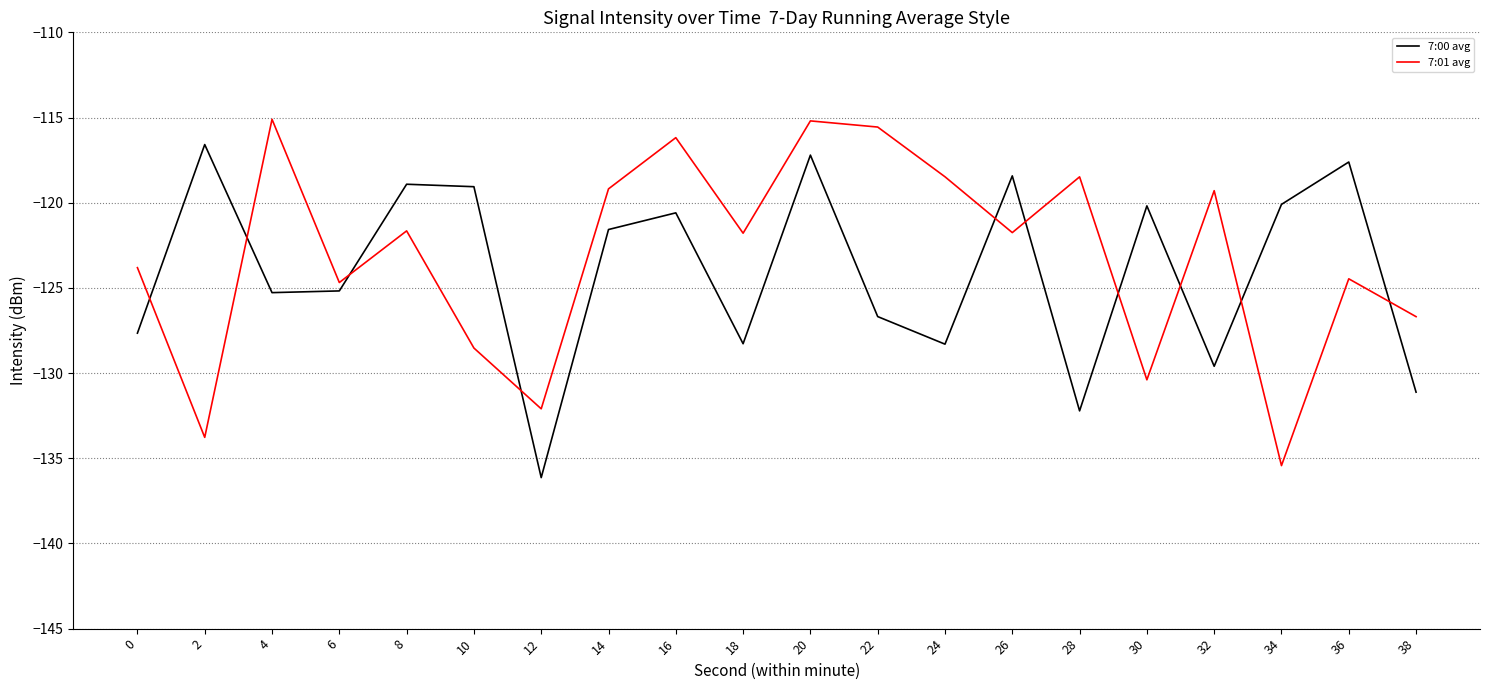

What is the smallest value displayed?

-136.1